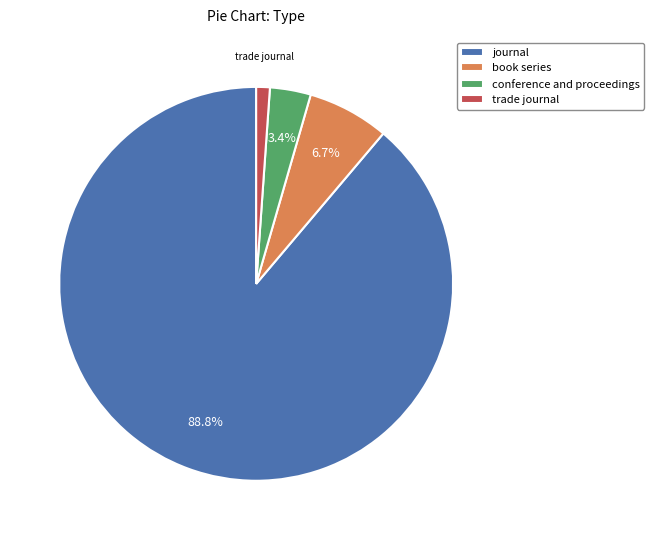

How many slices are in this pie chart?

4